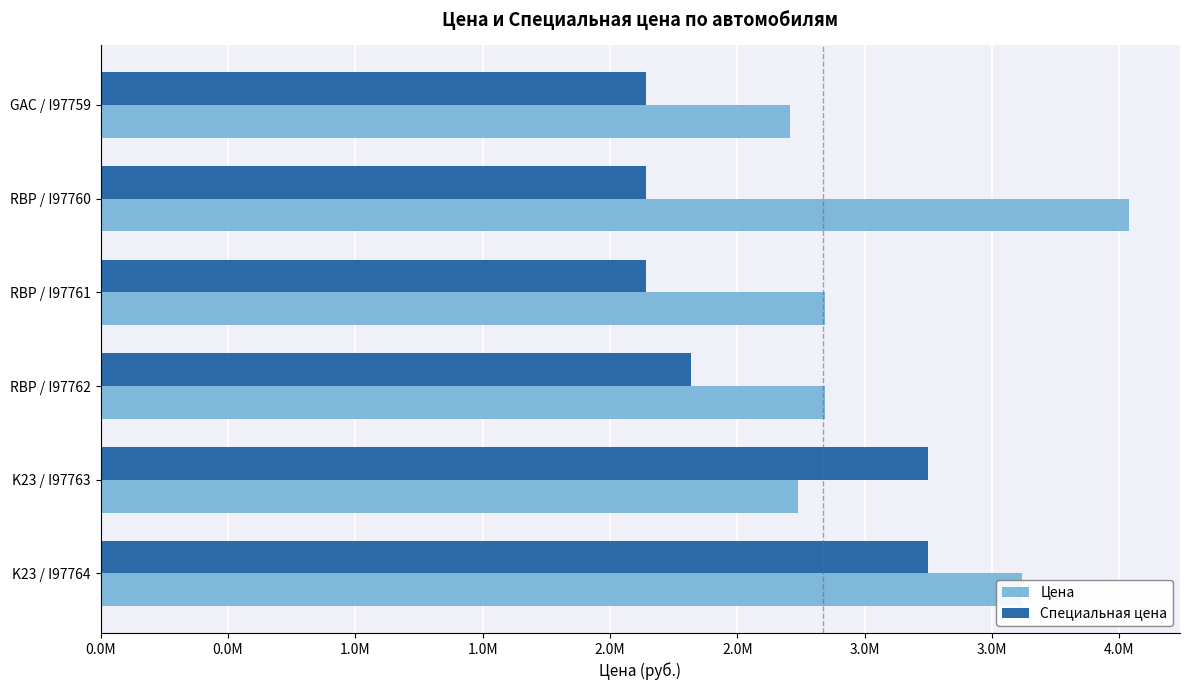

What are all the series names shown in the legend?

Цена, Специальная цена